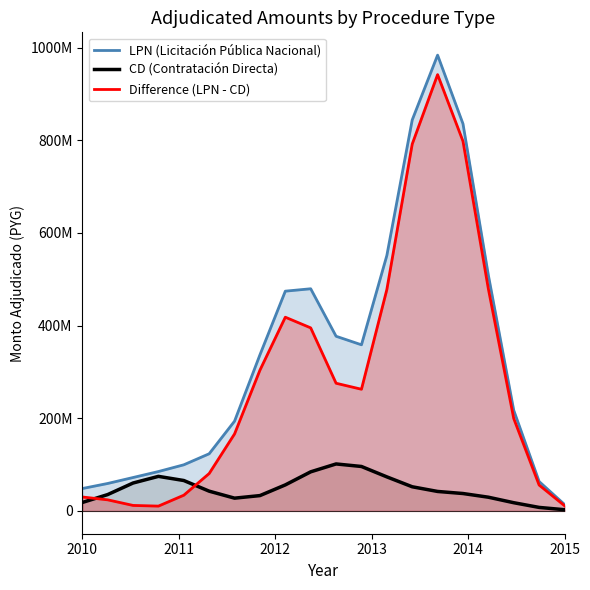

What are all the series names shown in the legend?

LPN (Licitación Pública Nacional), CD (Contratación Directa), Difference (LPN - CD)